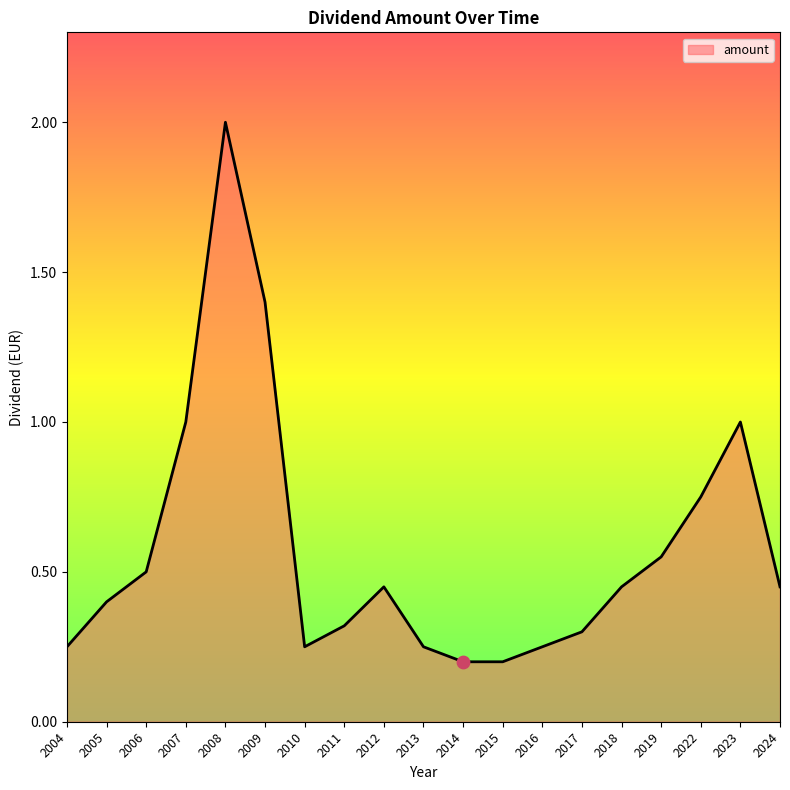

Between 2024 and 2007, which is larger?

2007